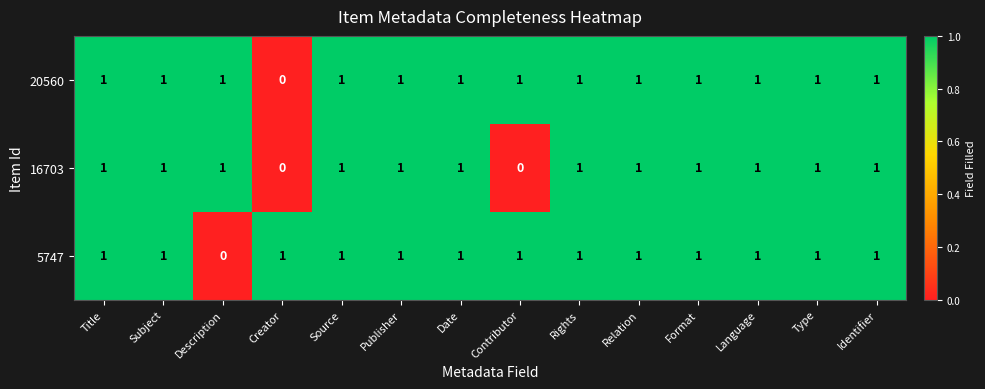

What is the sum of all 16703 values?

12